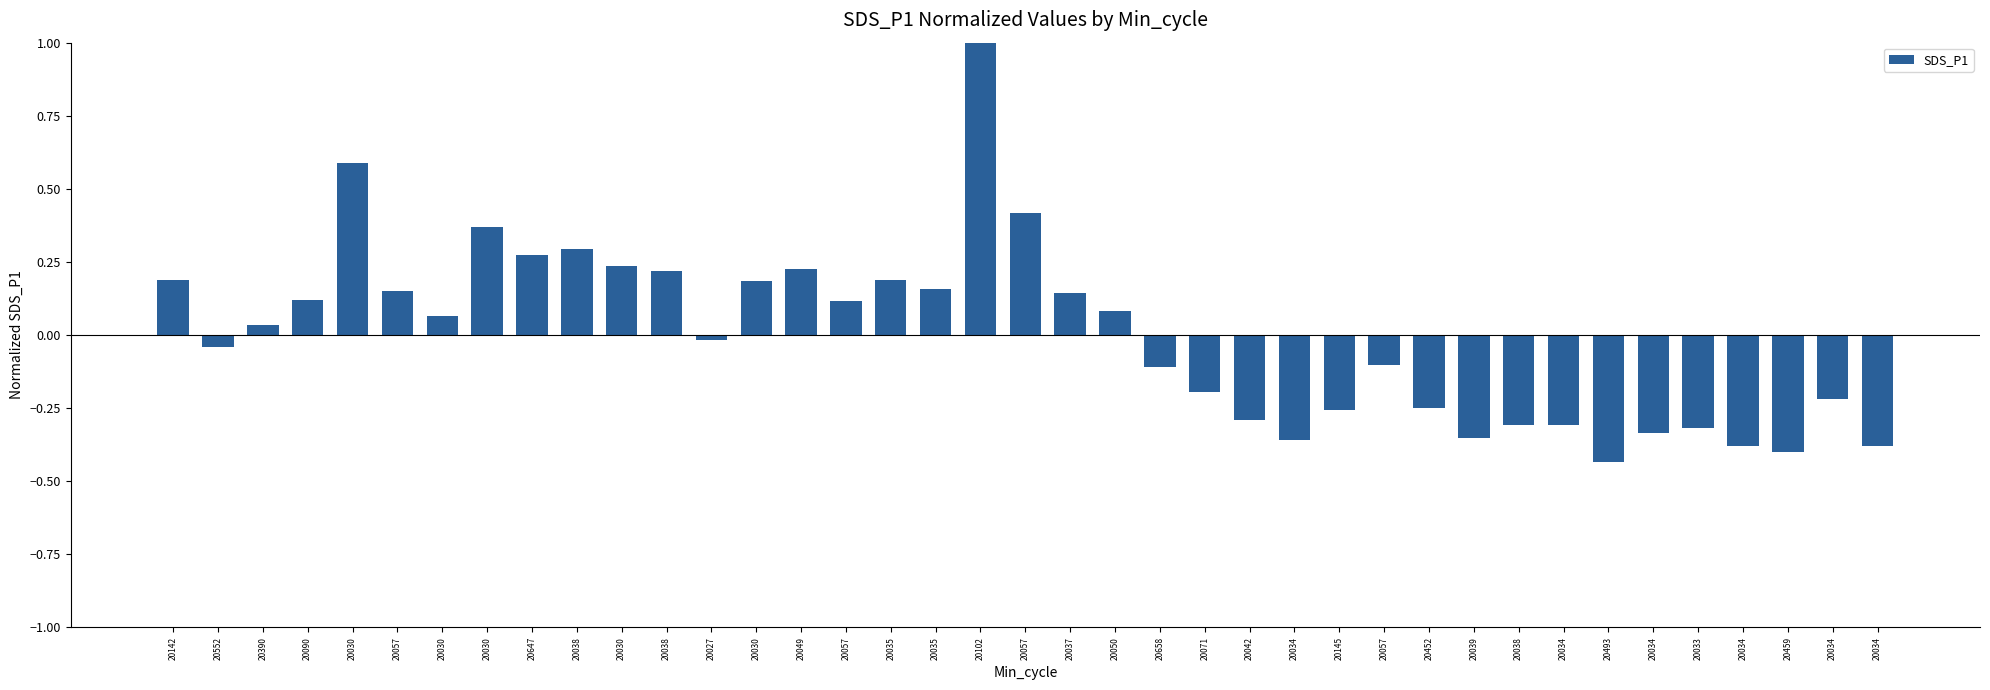

What value does the data have at 20034?

-0.2